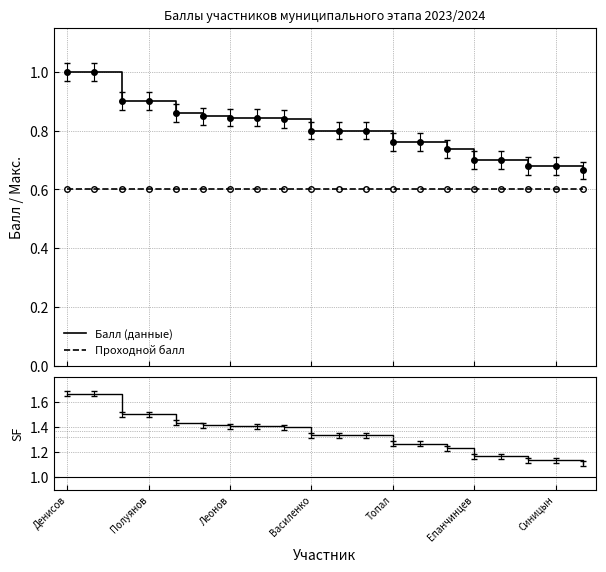

True or false: Балл (данные) and Проходной балл cross at least once.

False